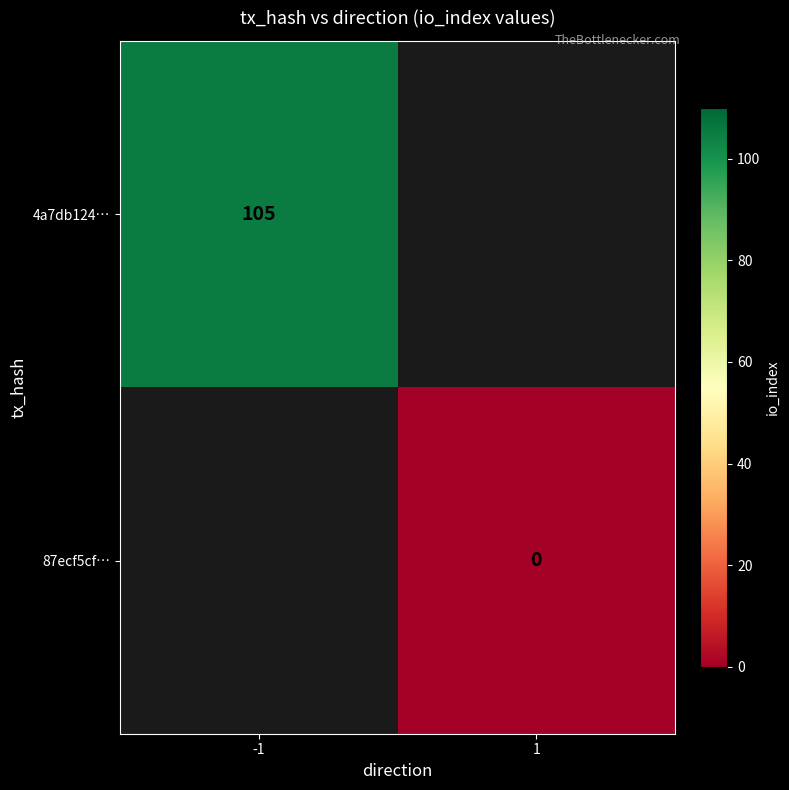

How many distinct data groups are displayed?

2